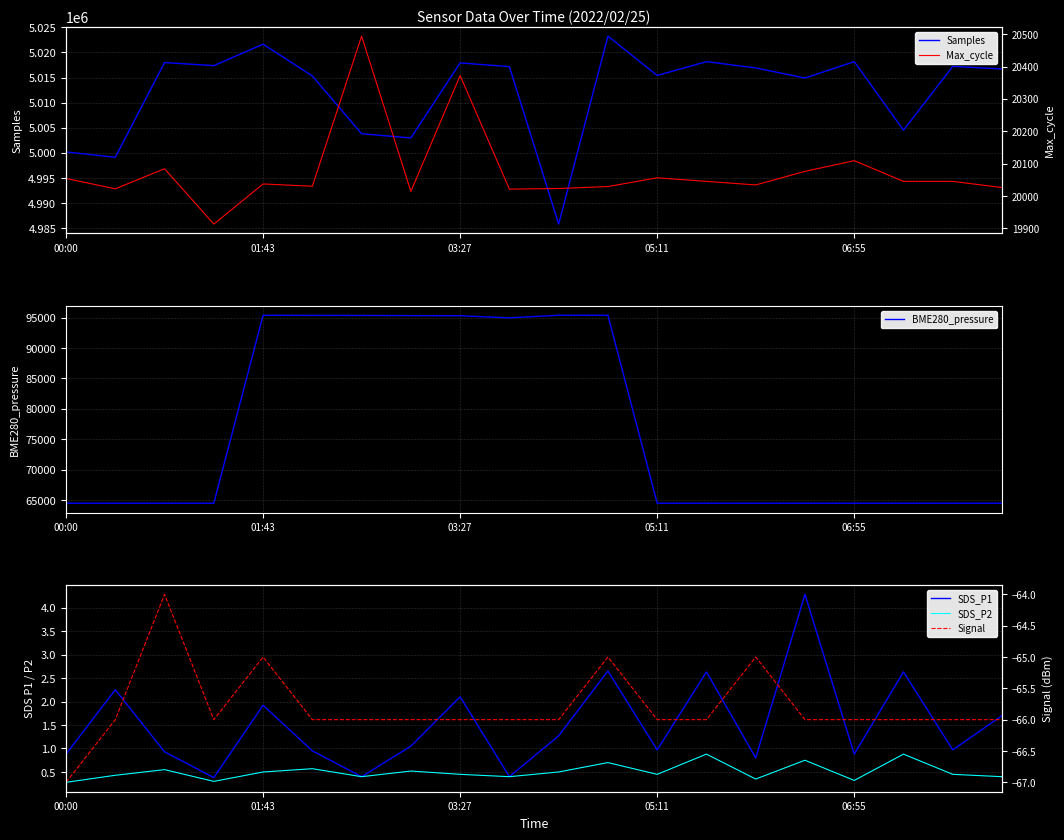

The value of Samples at 05:11 is 7825189. True or false?

False